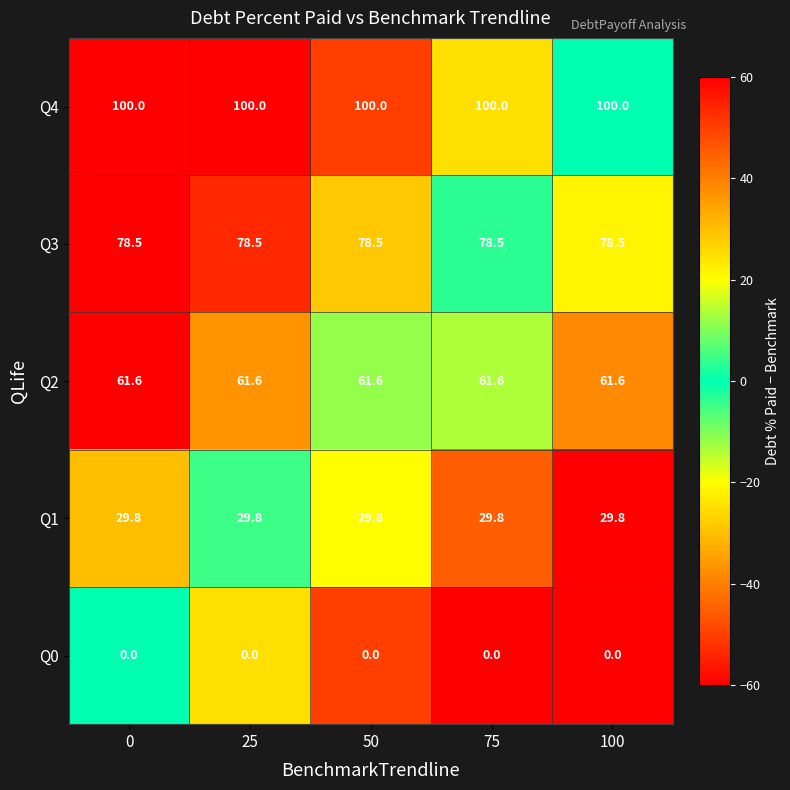

What is the sum of the Q1 values at 0 and 75?

59.6